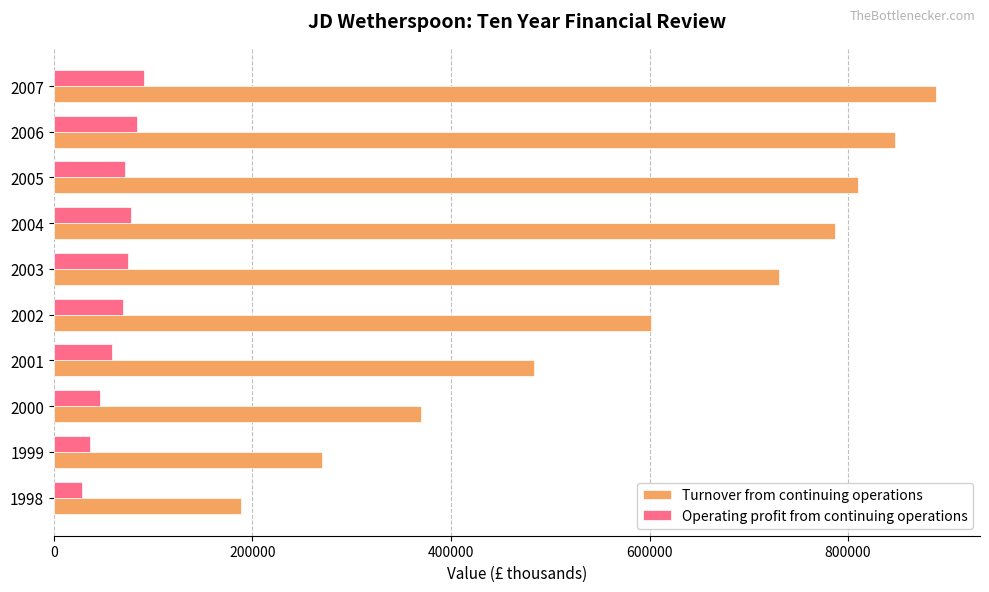

Which series has the largest range (max minus min)?

Turnover from continuing operations